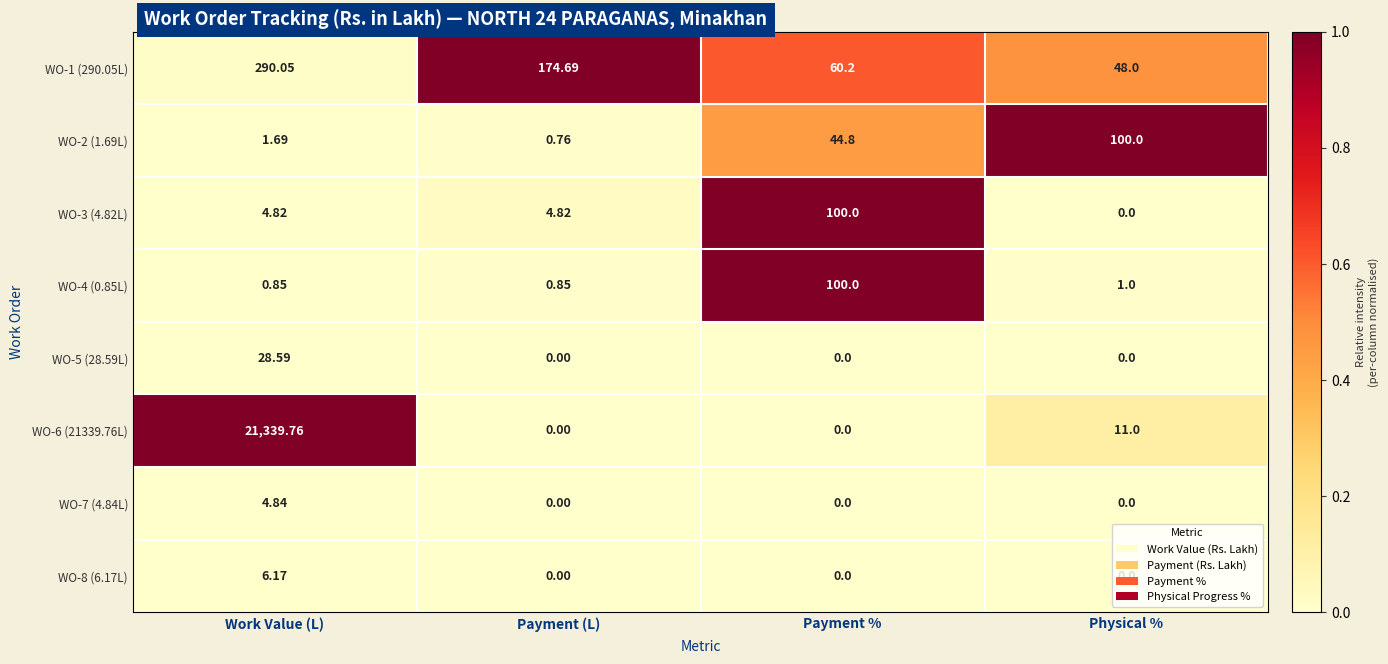

Where does the WO-1 (290.05L) series first go above 174?

Work Value (L)